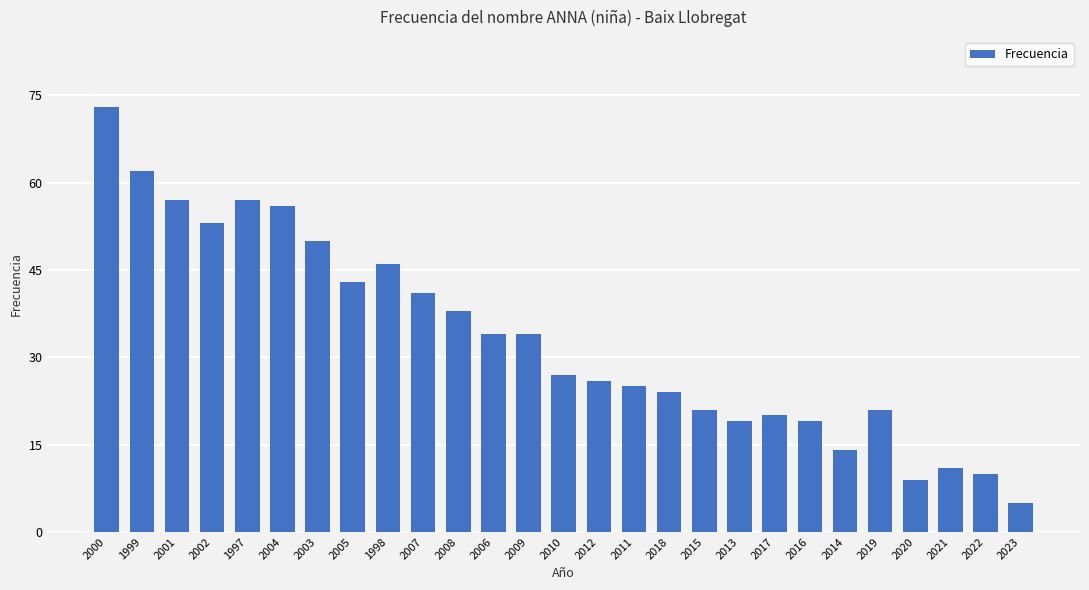

What is the difference between the second highest and second lowest values?

53